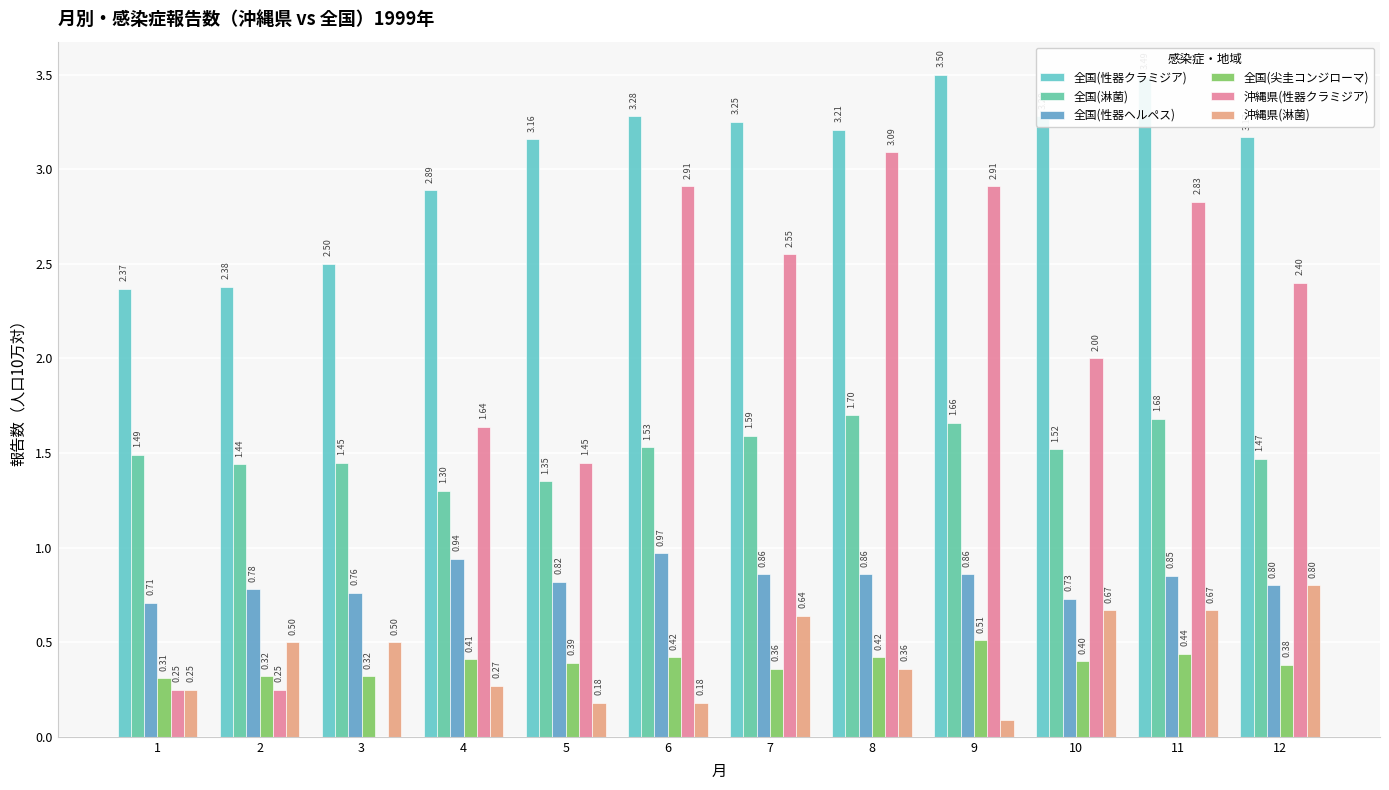

At which category is the sum across all series the highest?

11